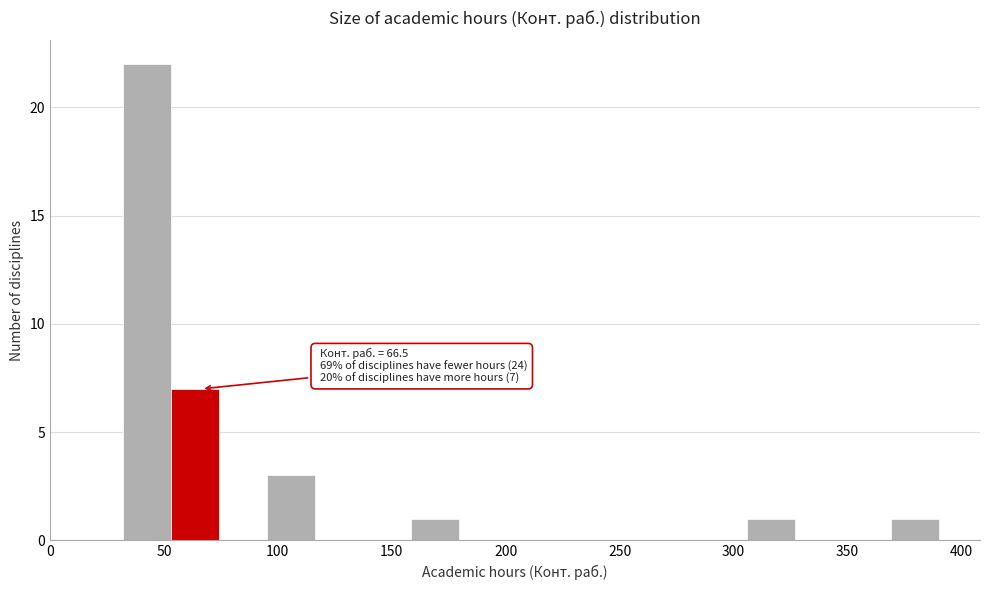

Which range on the x-axis has the tallest bar?

30 to 55